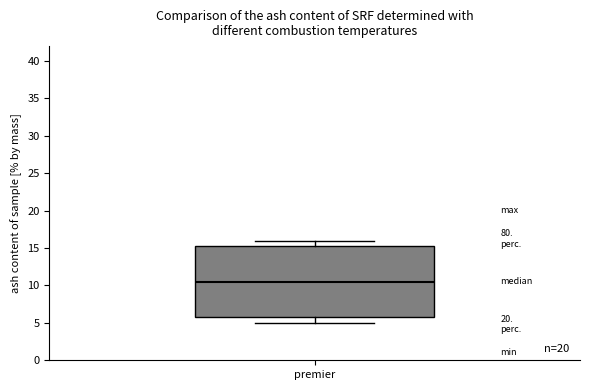

Where does the lower whisker of the box for premier end on the y-axis? The values are not printed on the chart, so give them approximately, as read against the axis.

5.0